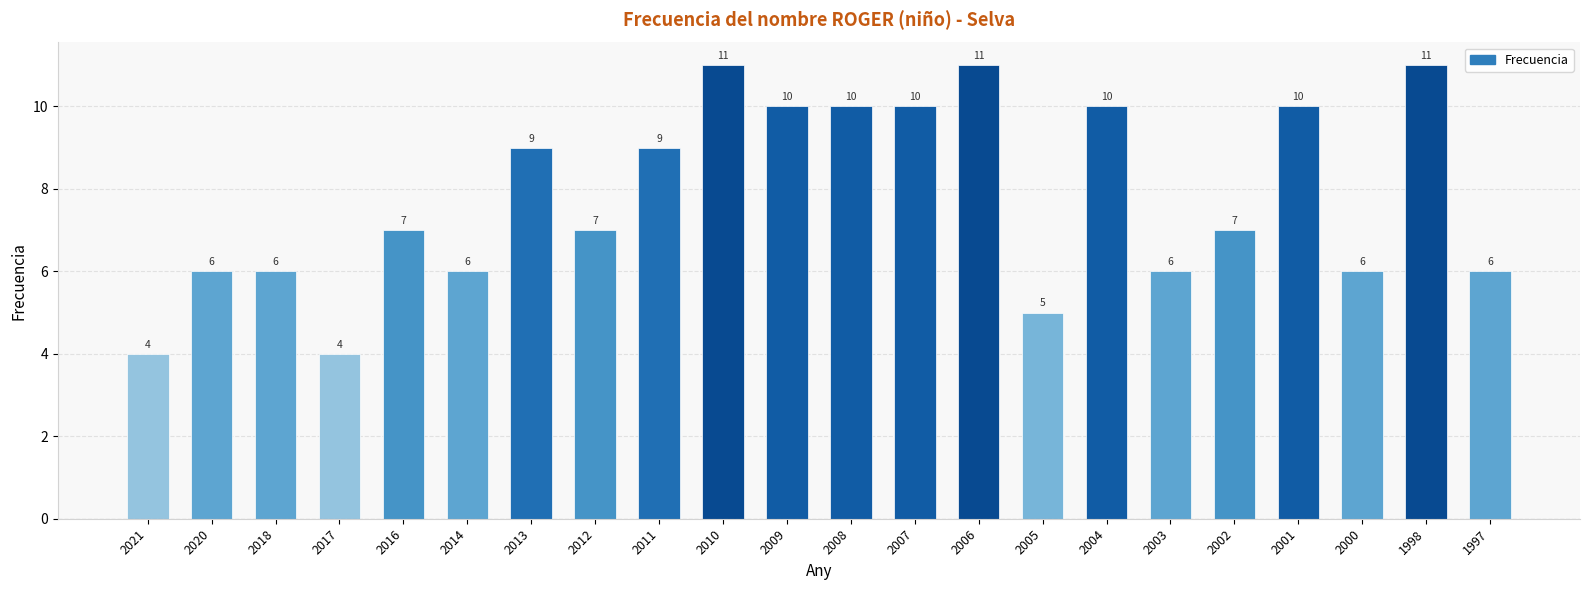

Reading left to right, what are all the values shown in this chart?

4	6	6	4	7	6	9	7	9	11	10	10	10	11	5	10	6	7	10	6	11	6